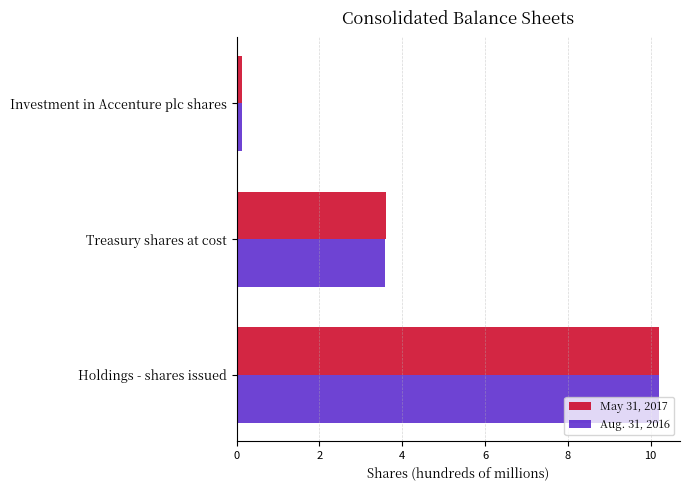

Where is May 31, 2017 nearest to the value 5?

Treasury shares at cost